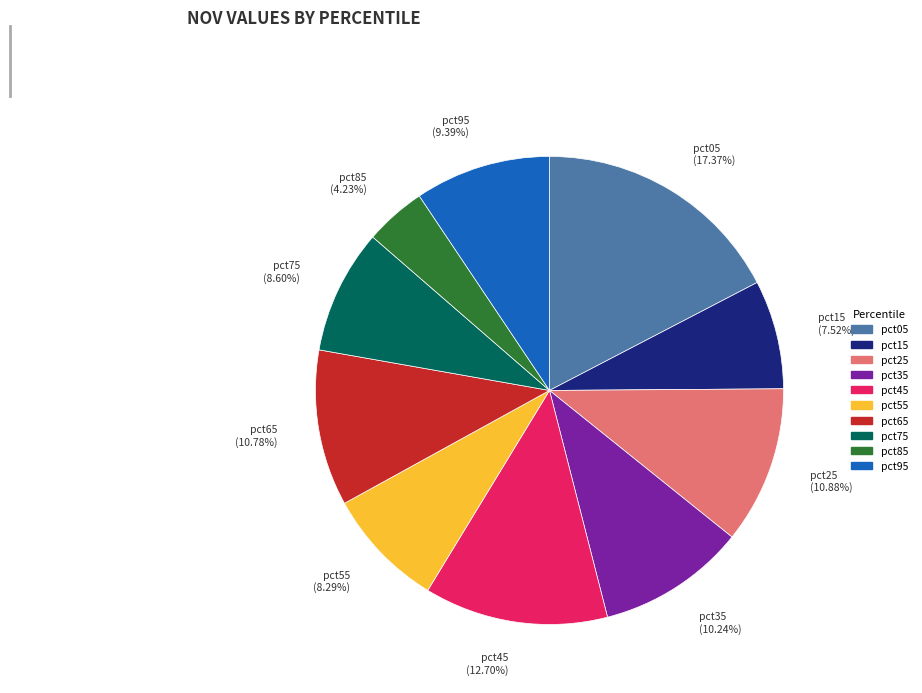

What percentage is the pct95 slice, to the nearest percent?

9%